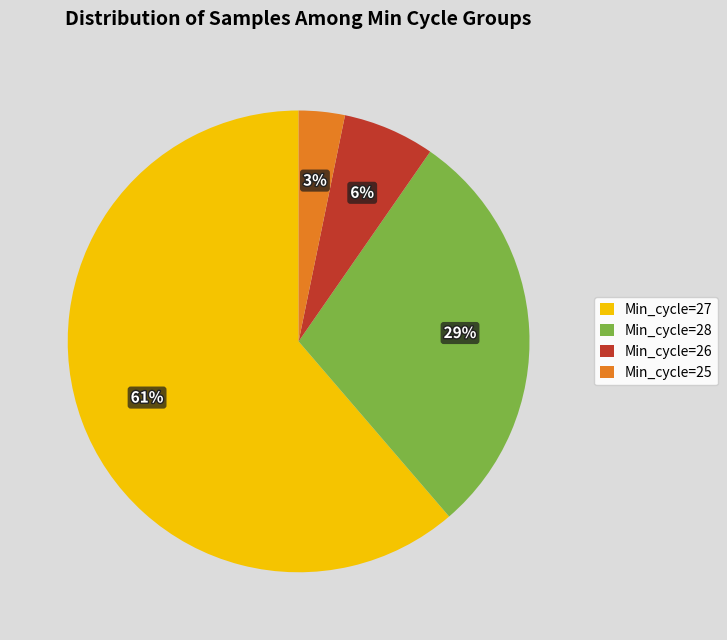

The Min_cycle=26 slice represents 14% of the pie. True or false?

False